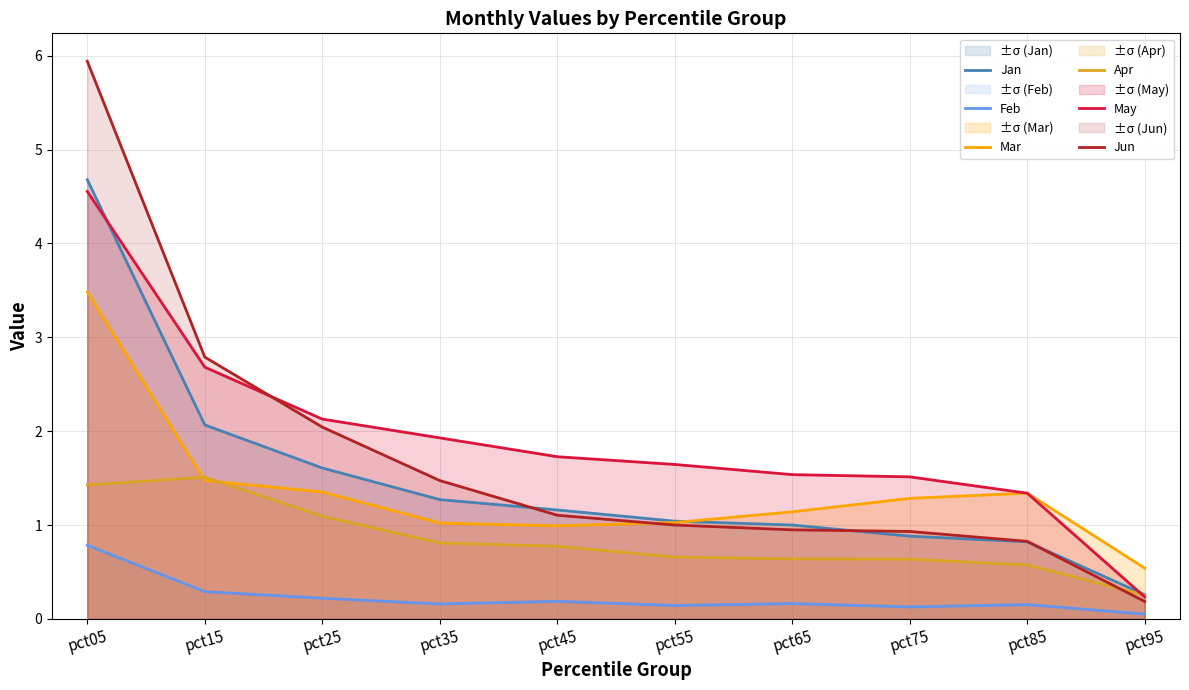

What is the sum of the Apr values at pct85 and pct35?

1.4